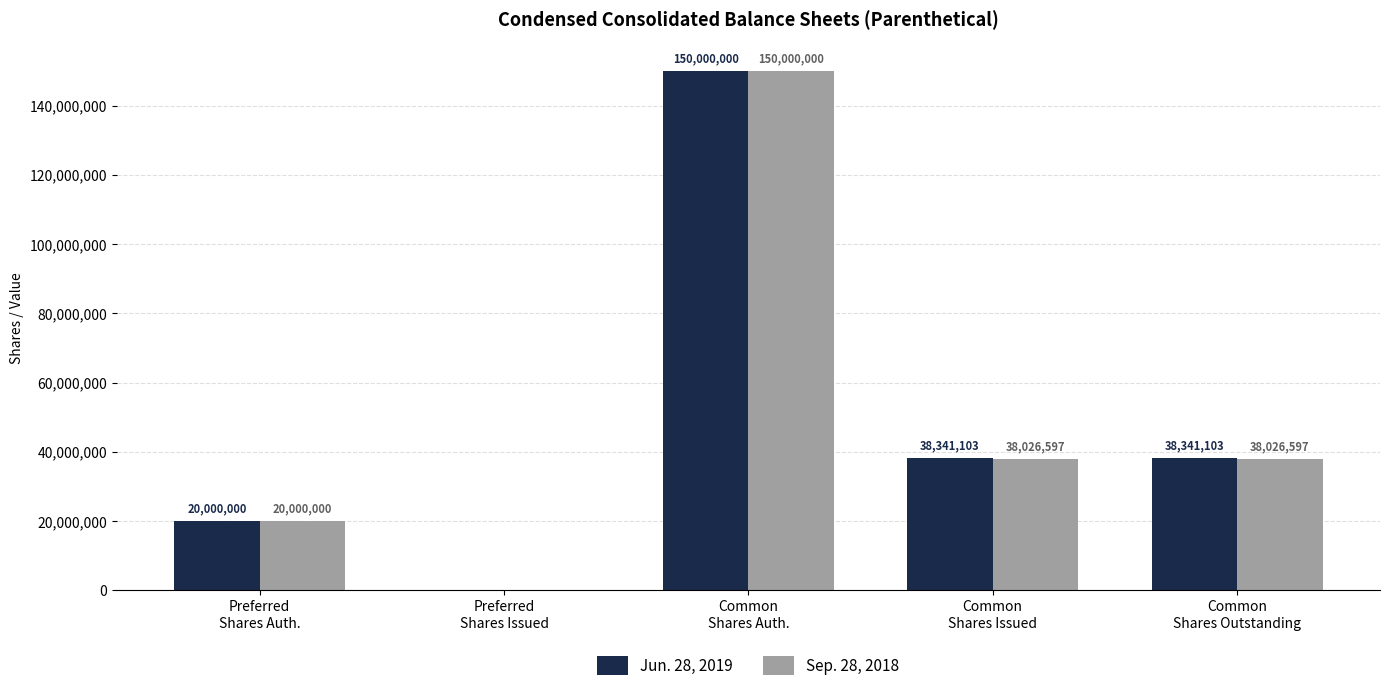

What is the sum of all Sep. 28, 2018 values?

246053194